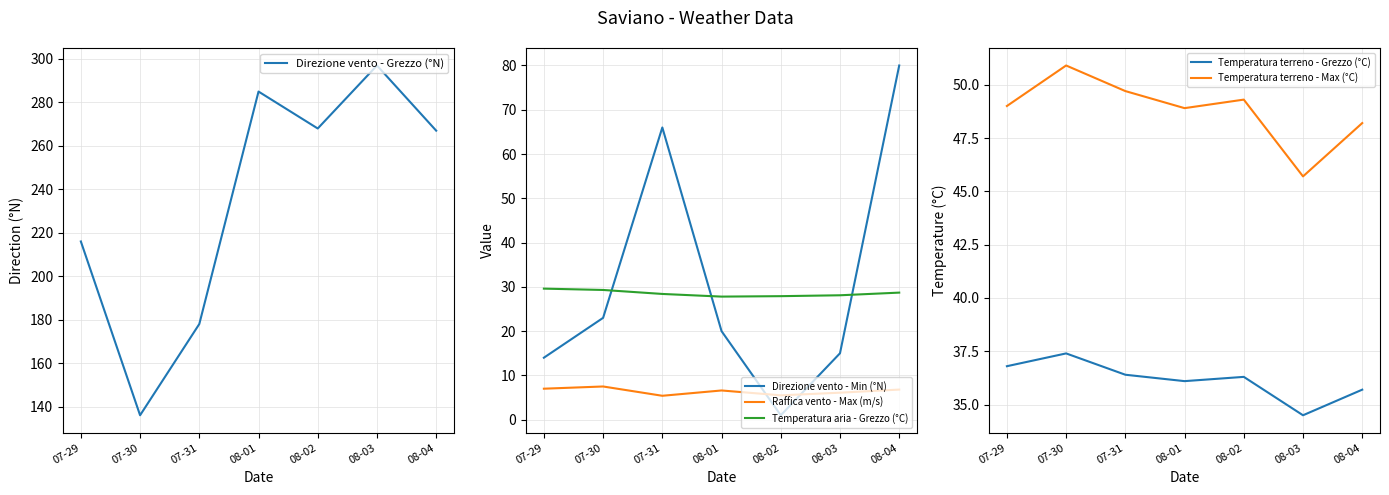

True or false: Temperatura terreno - Grezzo (°C) and Raffica vento - Max (m/s) intersect in this chart.

False